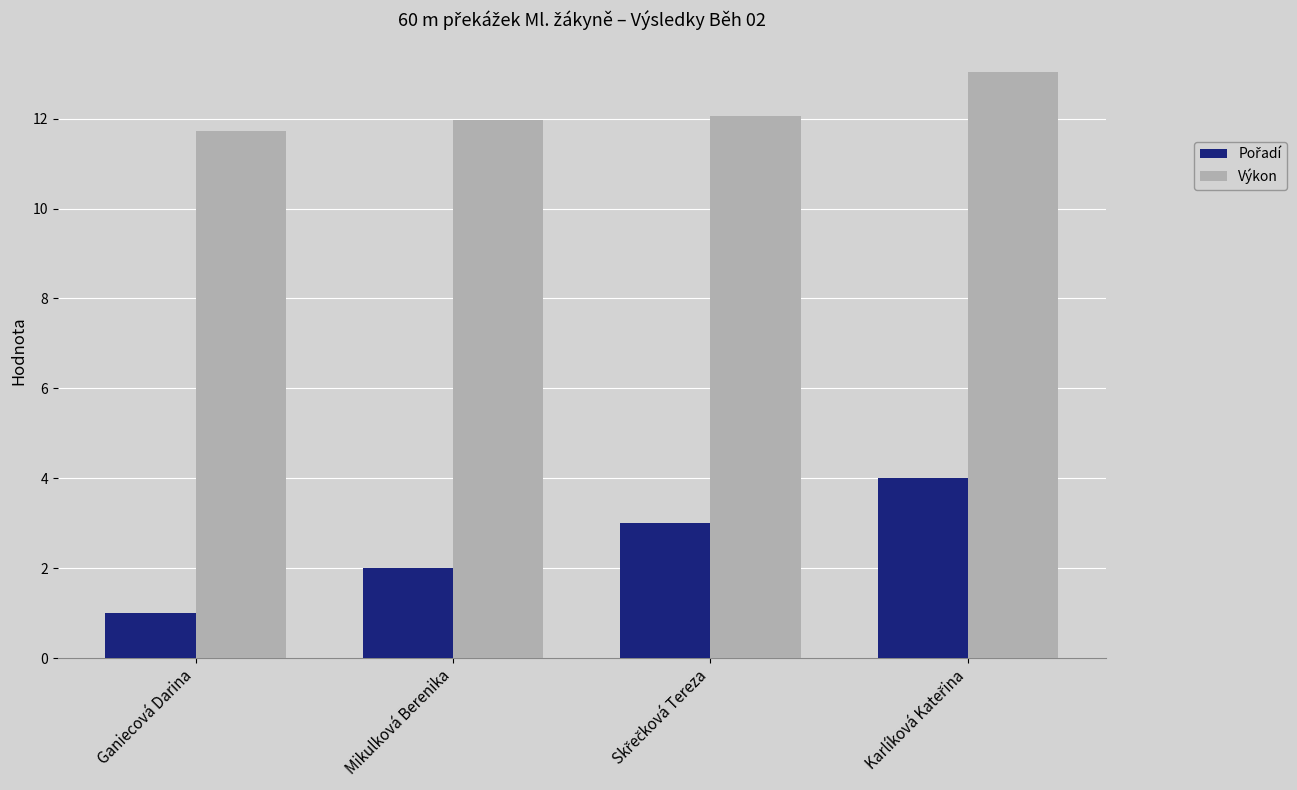

Which series has the largest total across all categories?

Výkon